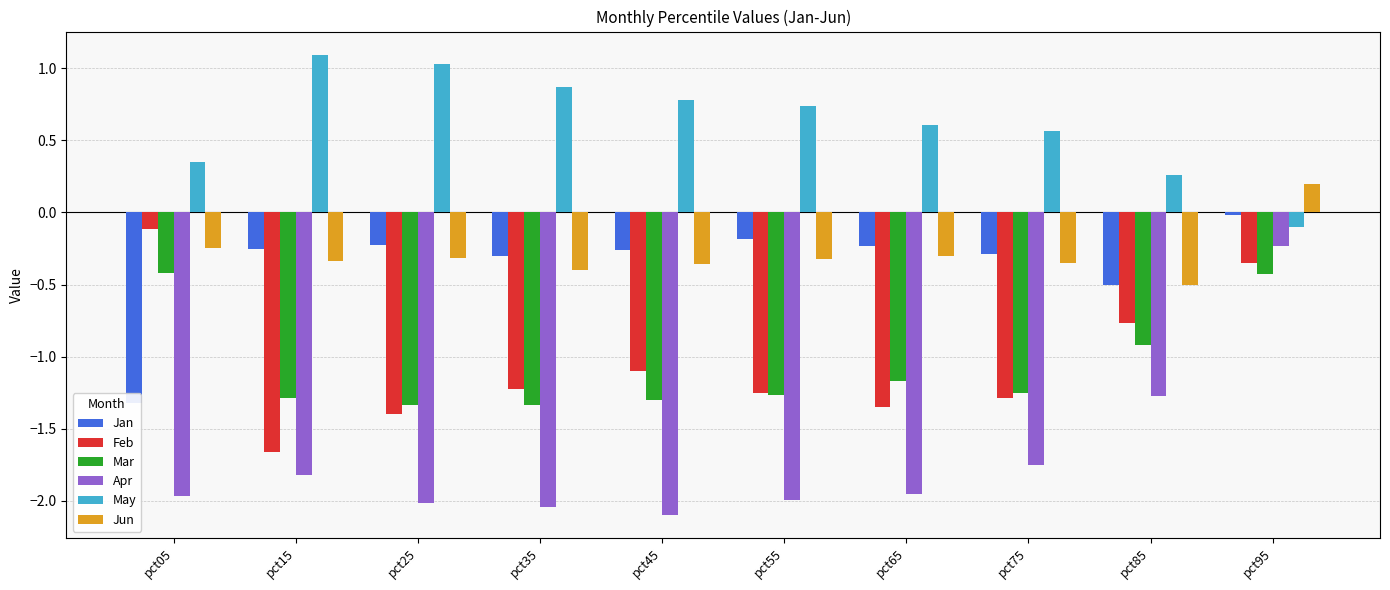

Is it true that Jan equals -0.5 at pct85?

True